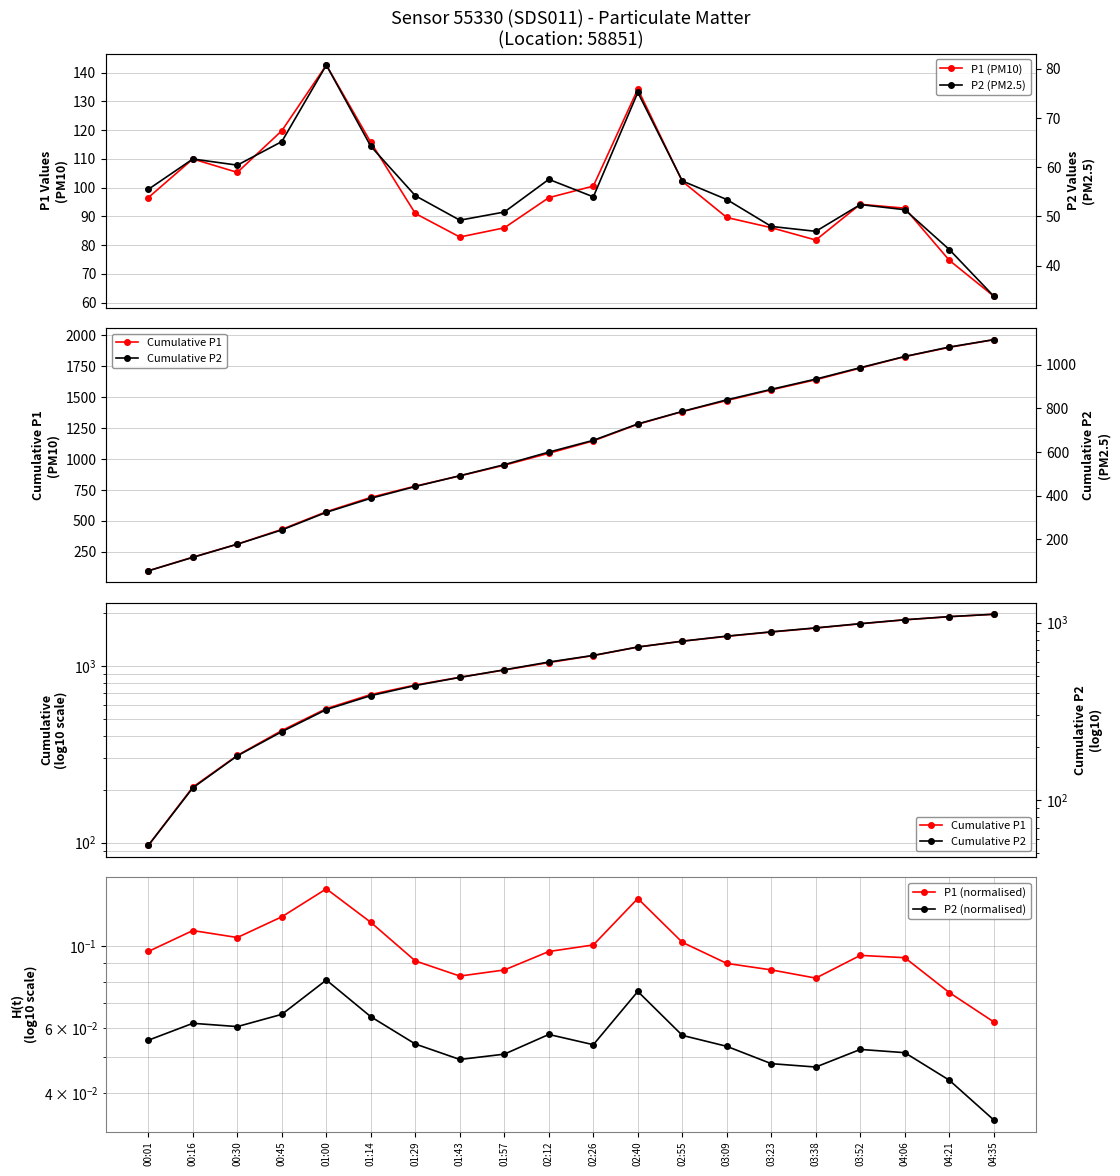

True or false: Cumulative P1 and P1 (normalised) cross at least once.

False